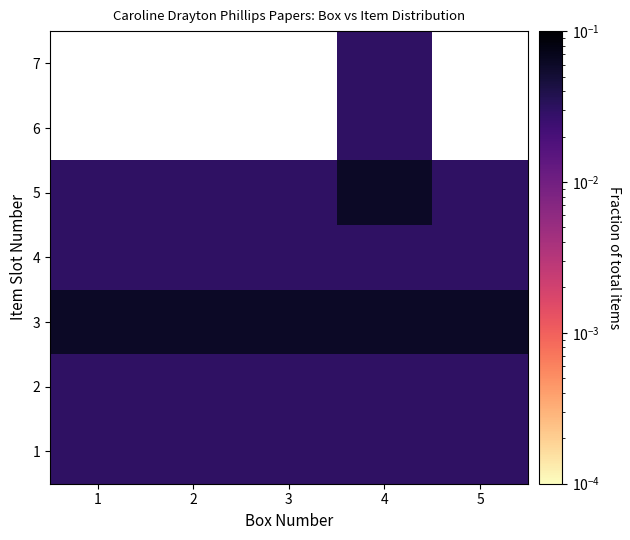

Is it true that 6 equals 0.0 at 2?

True